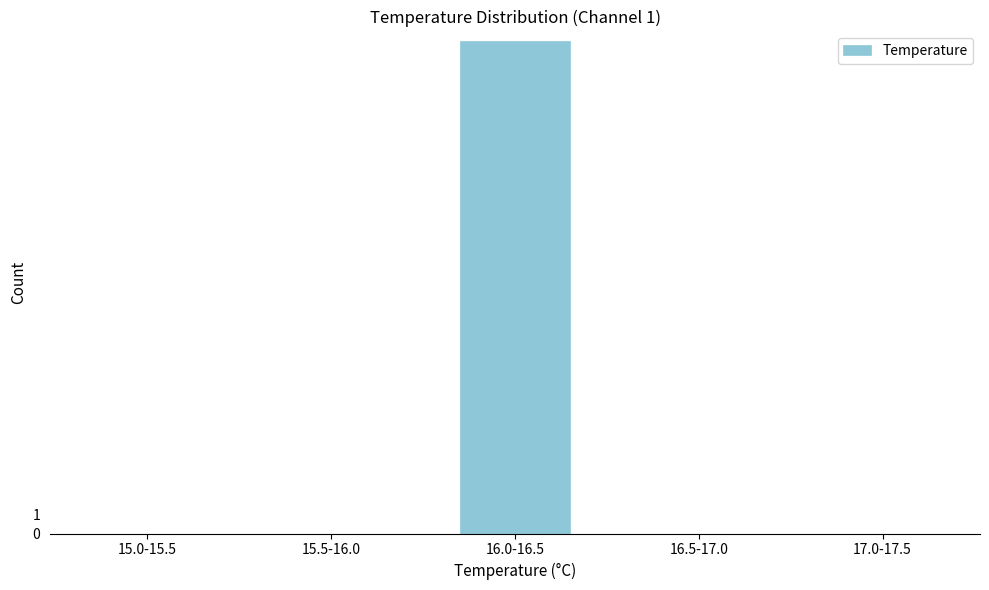

Reading right to left, what are all the values shown in this chart?

17.0-17.5=0	16.5-17.0=0	16.0-16.5=26	15.5-16.0=0	15.0-15.5=0